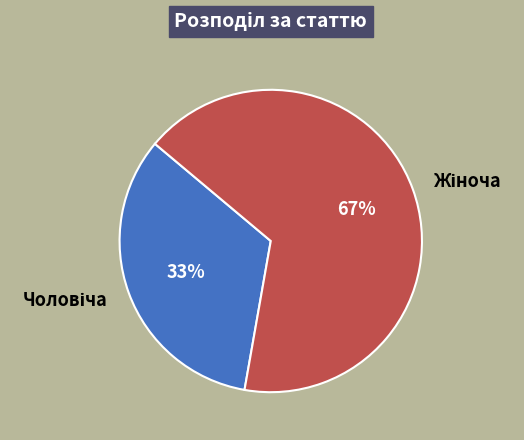

Is there a majority slice in this chart?

Yes